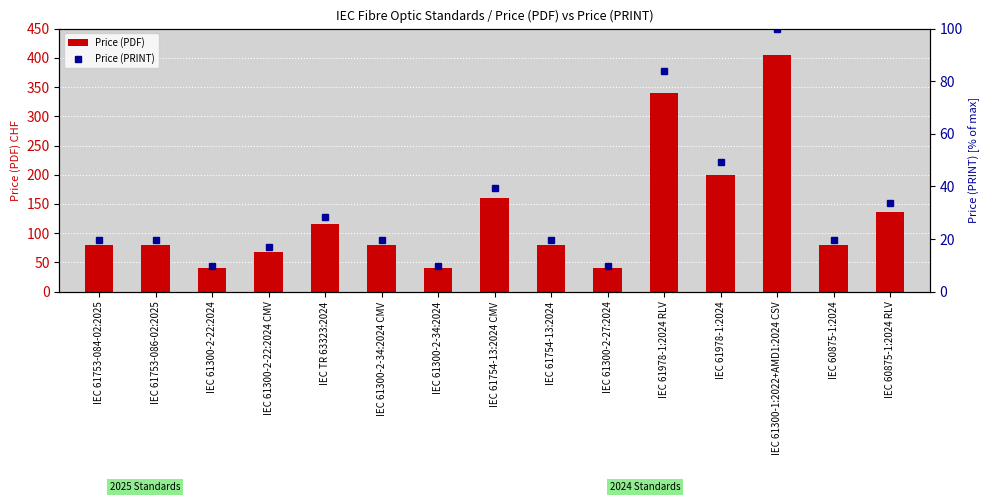

Reading left to right, extract all data points from this chart.

Price (PDF): 80.0	80.0	40.0	68.0	115.0	80.0	40.0	160.0	80.0	40.0	340.0	200.0	405.0	80.0	136.0
Price (PRINT): 19.8	19.8	9.9	16.8	28.4	19.8	9.9	39.5	19.8	9.9	84.0	49.4	100.0	19.8	33.6